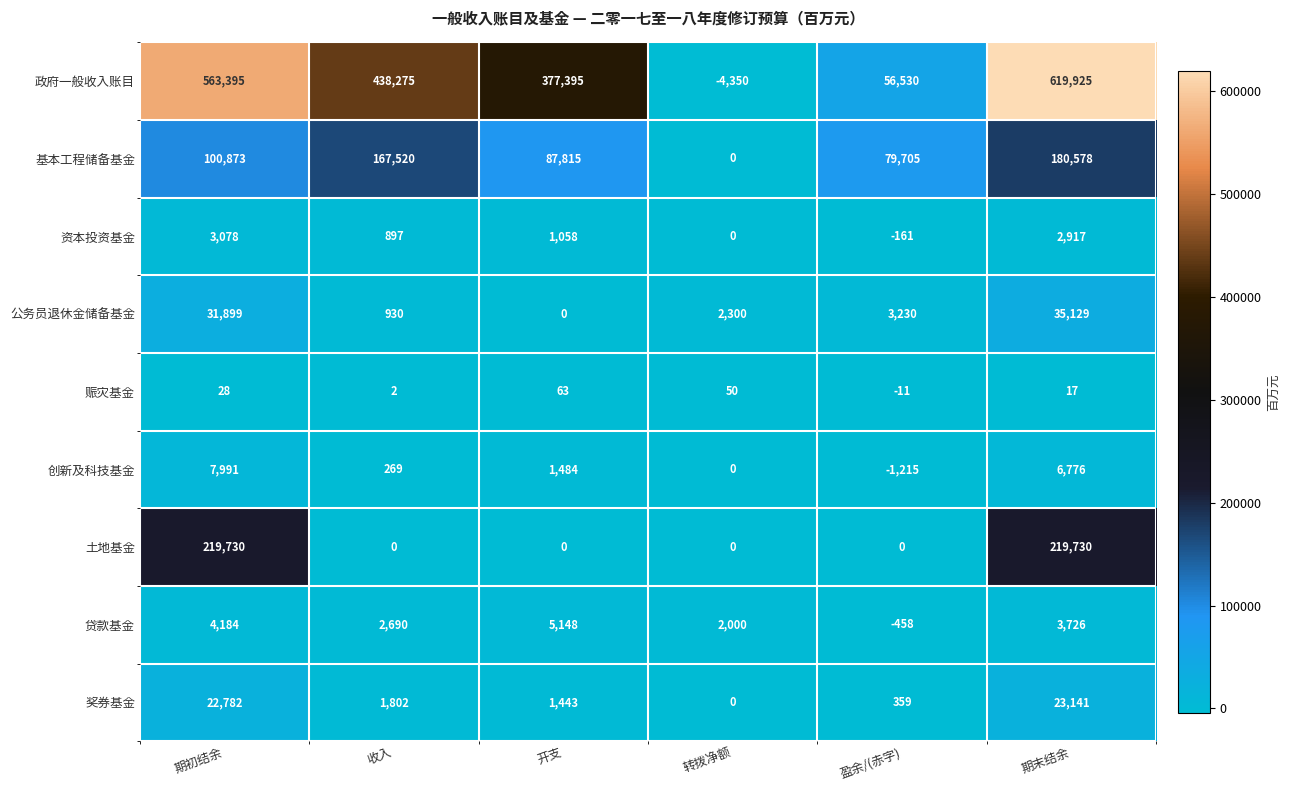

Between 收入 and 盈余/(赤字), which series saw the biggest shift?

政府一般收入账目